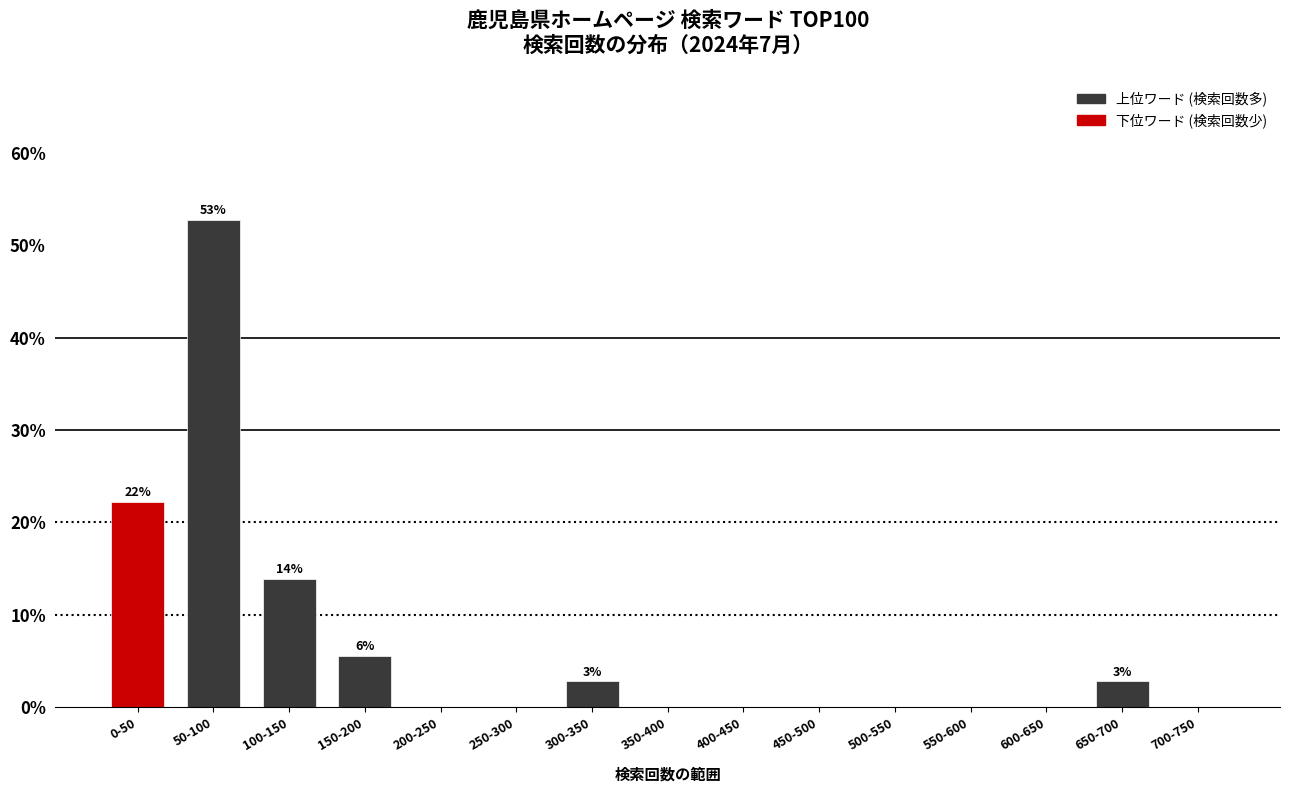

Reading left to right, what are all the values shown in this chart?

0-50=22.2	50-100=52.8	100-150=13.9	150-200=5.6	200-250=0.0	250-300=0.0	300-350=2.8	350-400=0.0	400-450=0.0	450-500=0.0	500-550=0.0	550-600=0.0	600-650=0.0	650-700=2.8	700-750=0.0